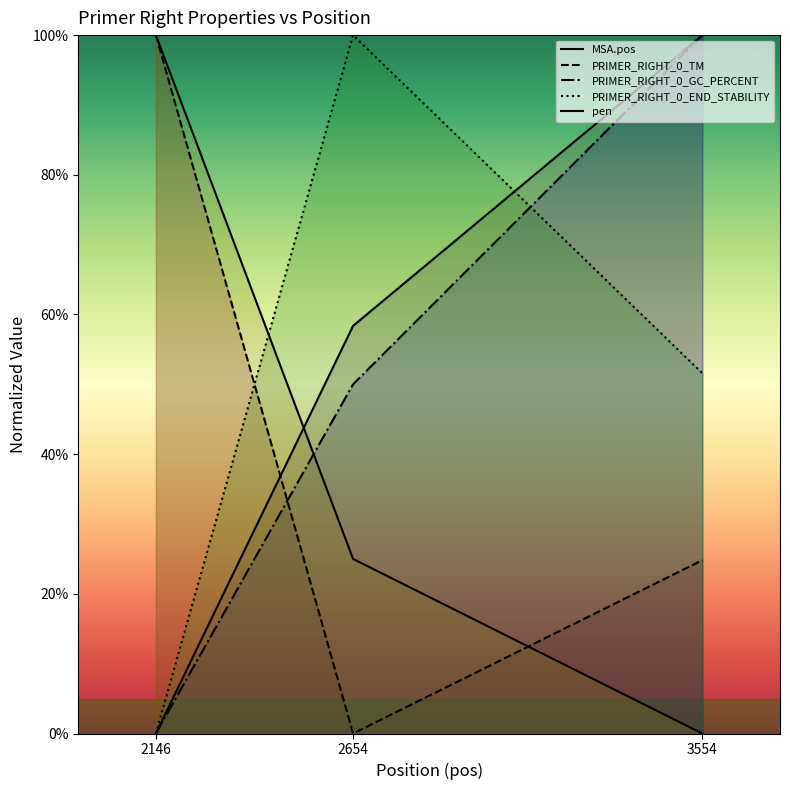

Count the number of data series in this chart.

5